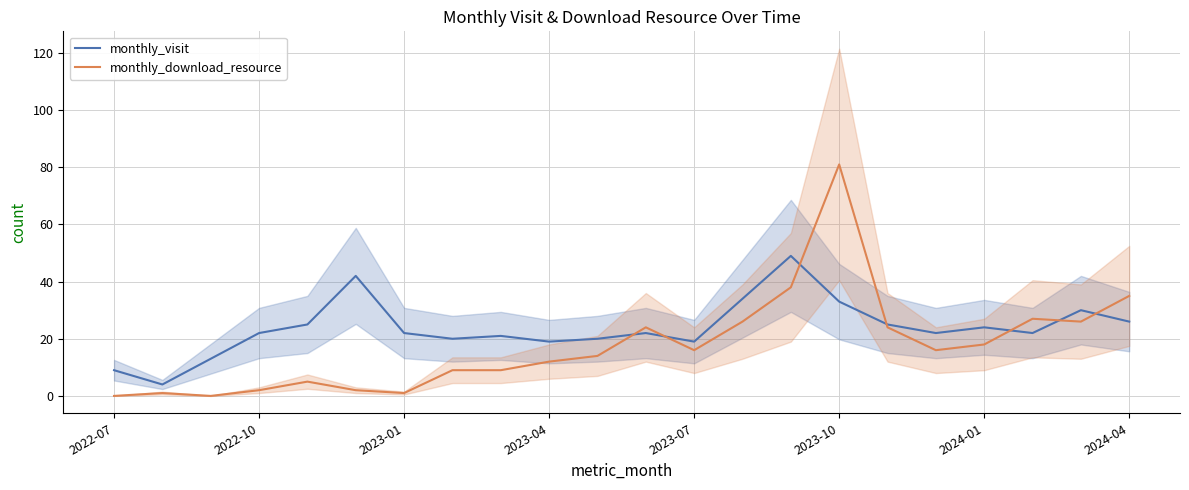

Which series changed the most between 14 and 17?

monthly_visit